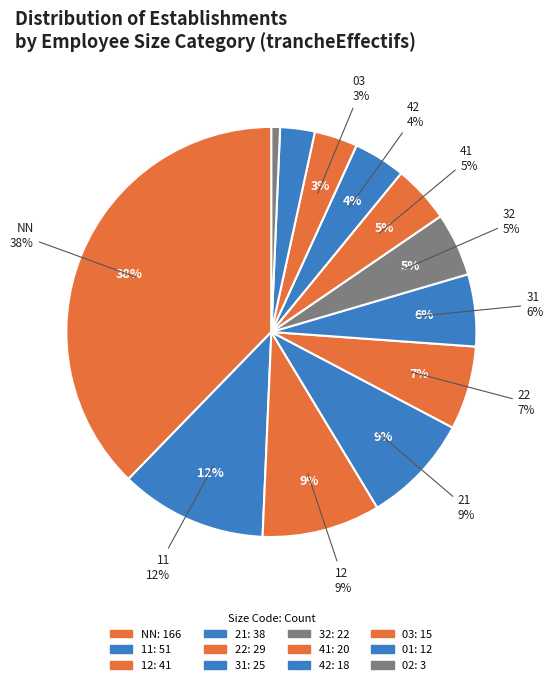

How many segments does this pie chart have?

12